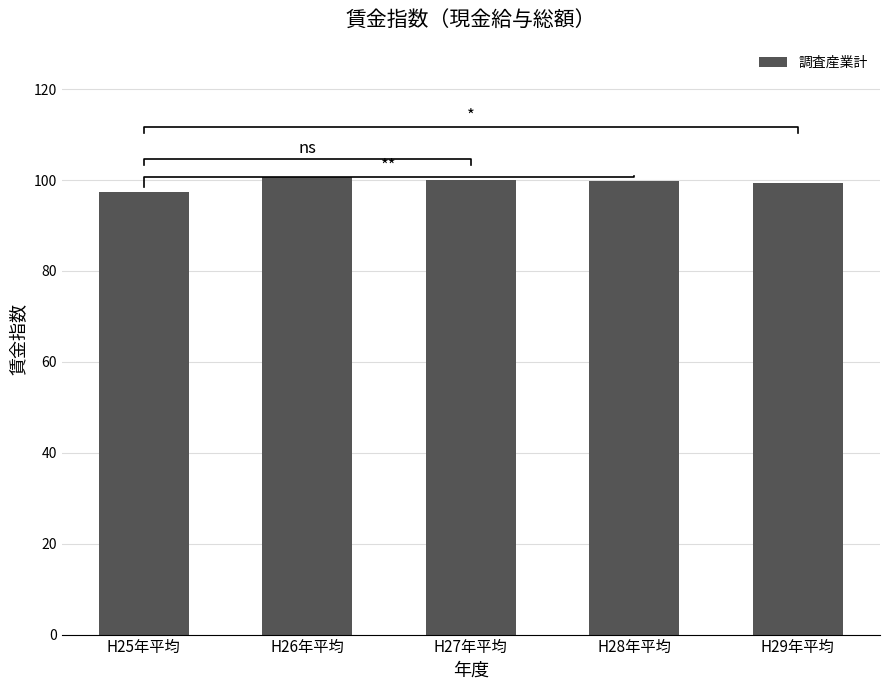

Reading left to right, what are all the values shown in this chart?

97.4	100.6	100.0	99.8	99.3